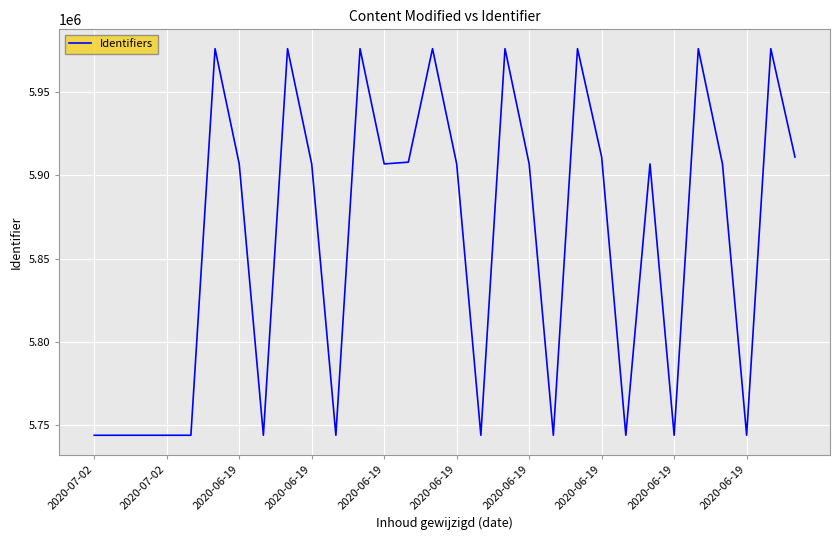

What is the sum of all values?

175814174